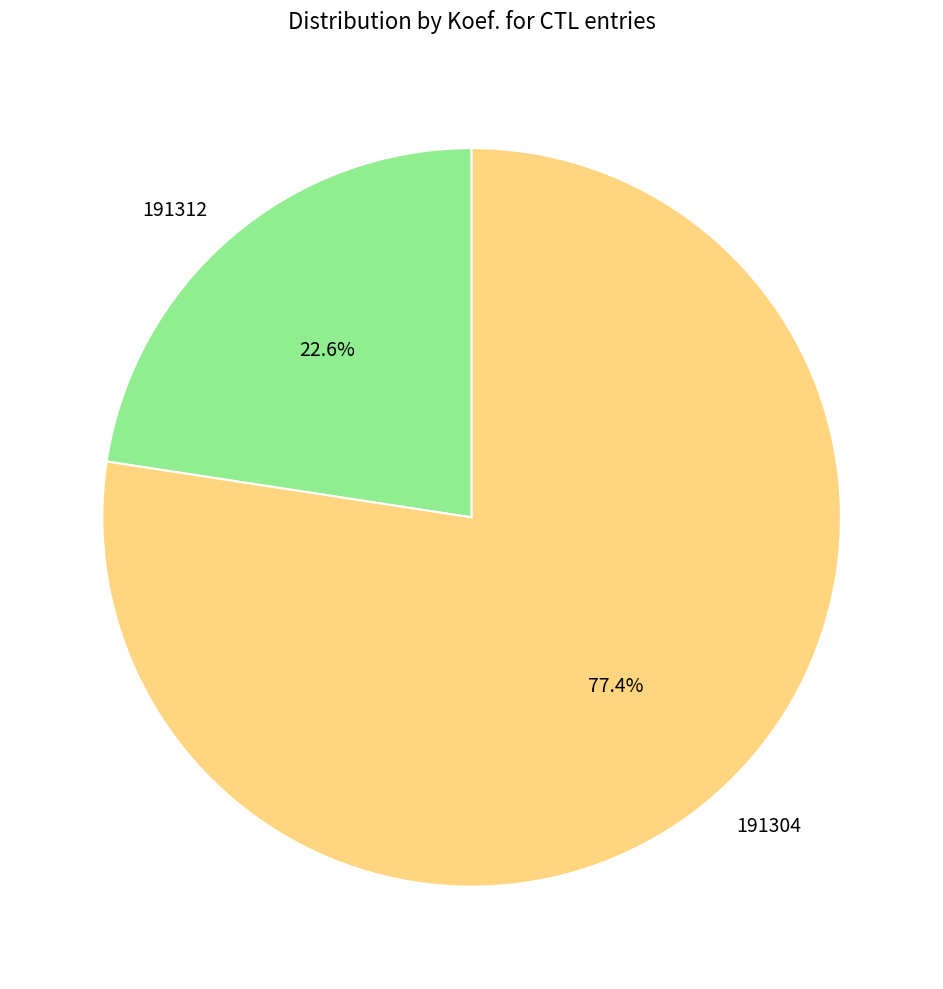

True or false: 191304 accounts for 67% of the total.

False